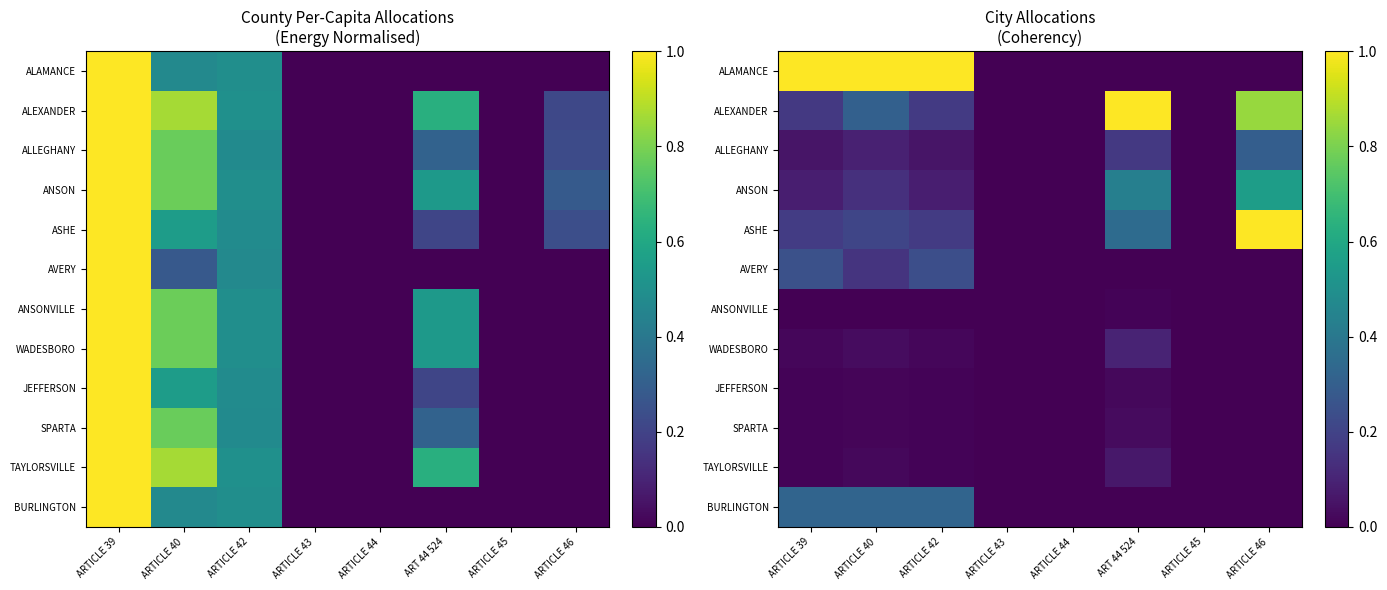

The value of ALAMANCE at ARTICLE 40 is 0.3. True or false?

False